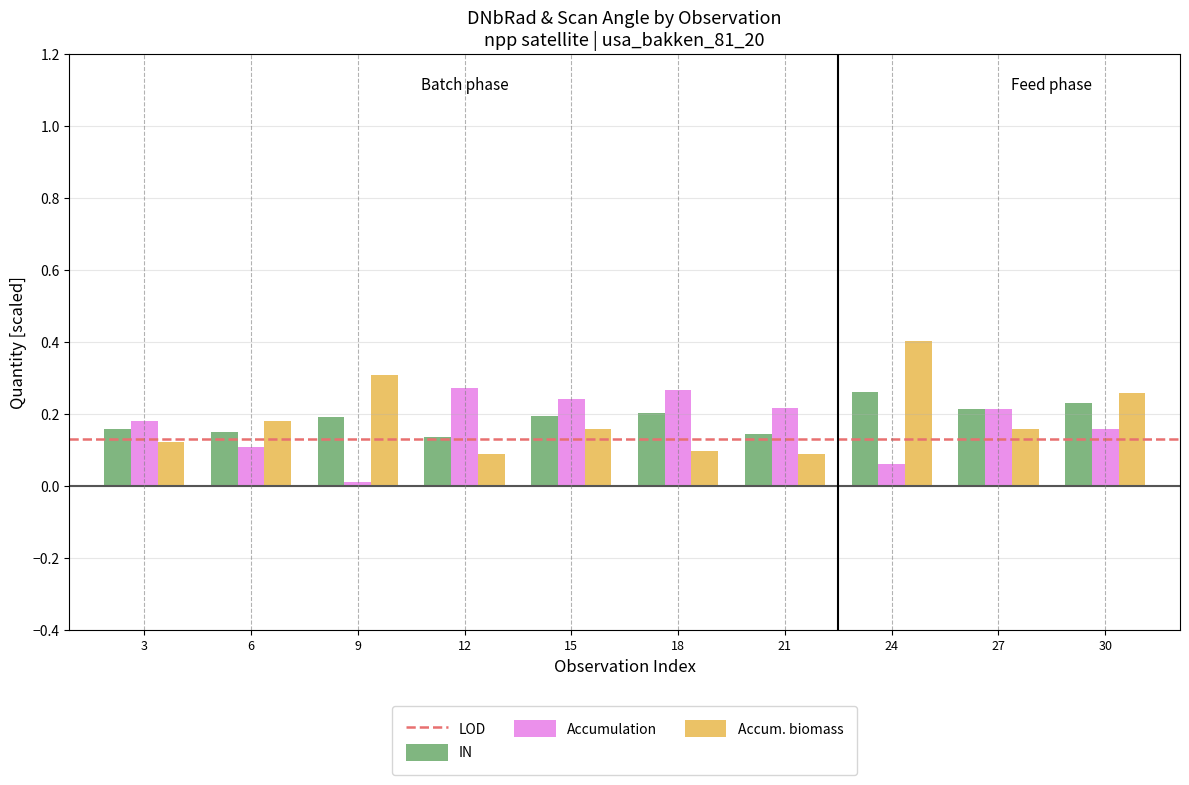

Which category has the lowest value across all series?

9